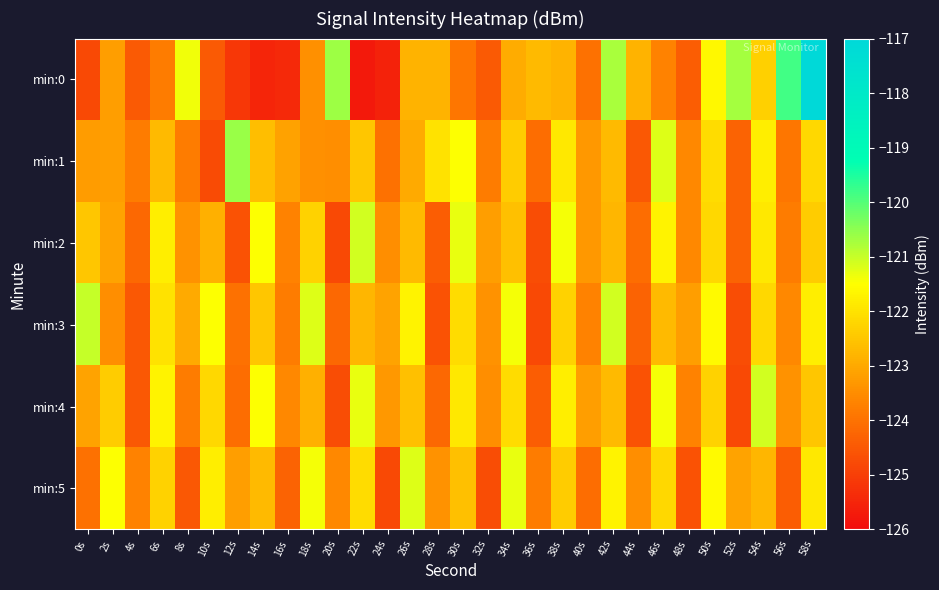

What is the difference between the highest and lowest values at 12s?

4.6